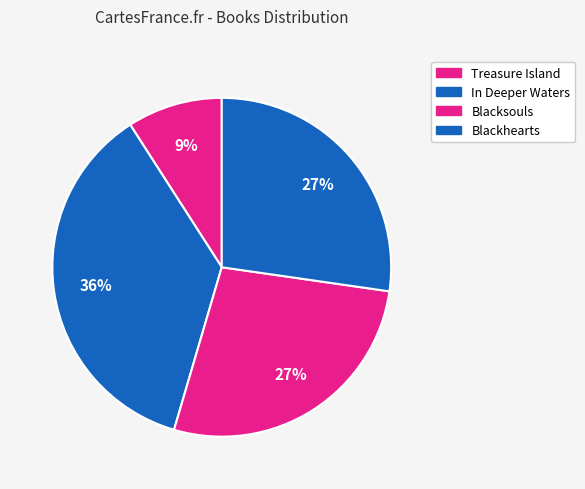

Is the sum of In Deeper Waters and Blackhearts greater than half?

Yes